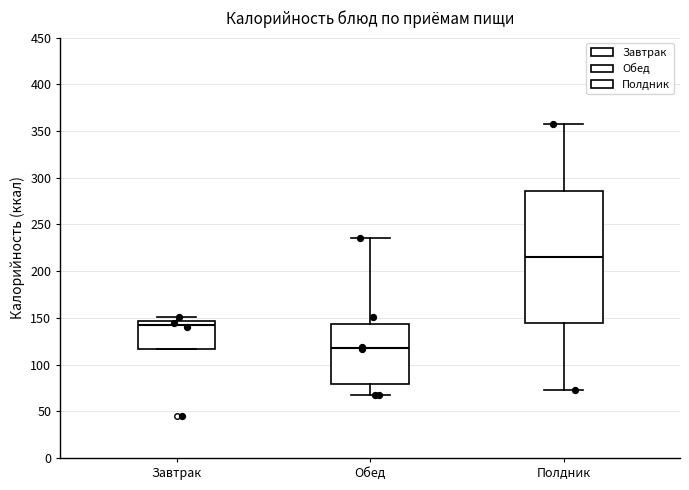

Reading left to right, transcribe this box plot: for each box, give where its median line is, the range the box spans, and where its two whiskers end, as read against the y-axis. The values are not printed on the chart, so give them approximately, as read against the axis.

Завтрак: median 145 (just below the box's upper edge), box 115 to 145, whiskers 115 to 150
Обед: median 120, box 80 to 145, whiskers 65 to 235
Полдник: median 215, box 145 to 285, whiskers 75 to 355